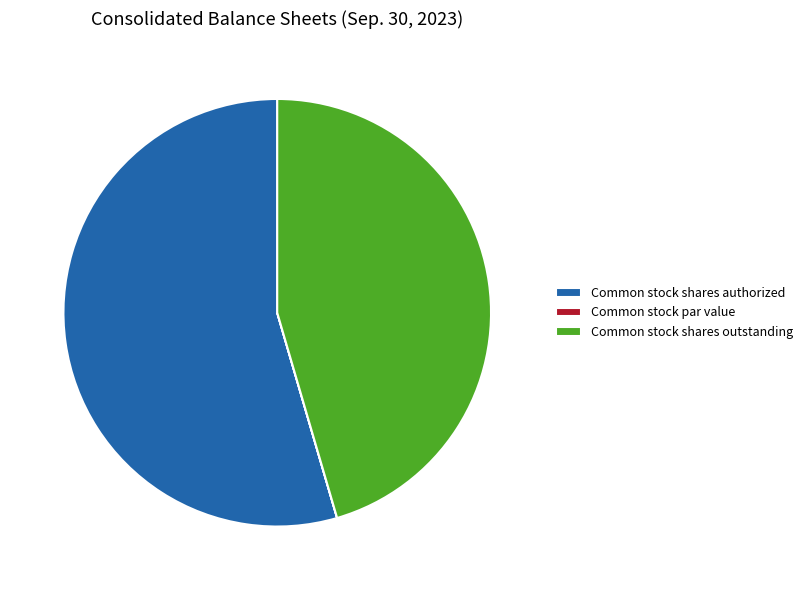

Between Common stock shares outstanding and Common stock shares authorized, which is larger?

Common stock shares authorized